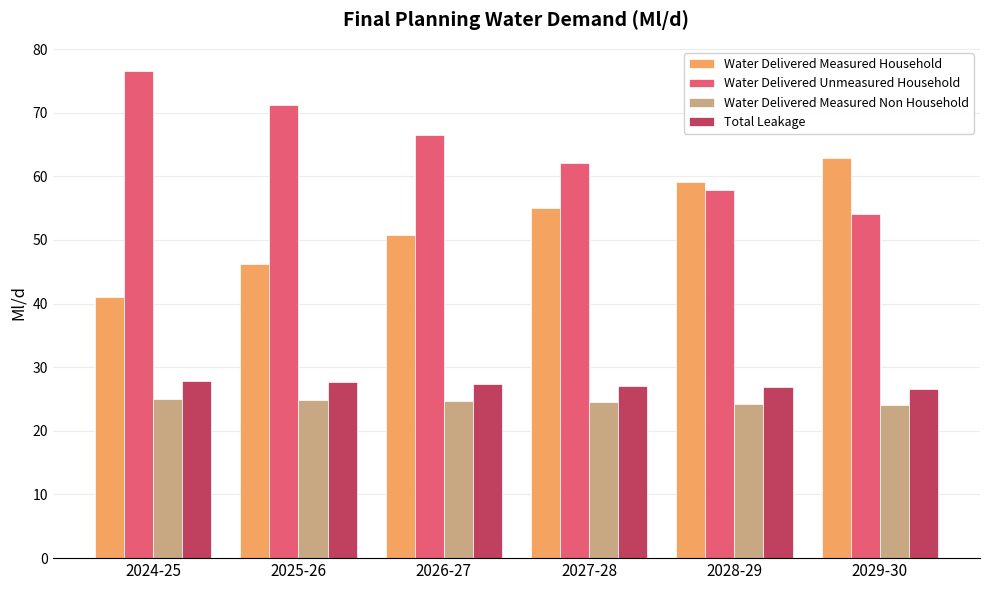

True or false: Water Delivered Measured Non Household has a value of 24.7 at 2026-27.

True